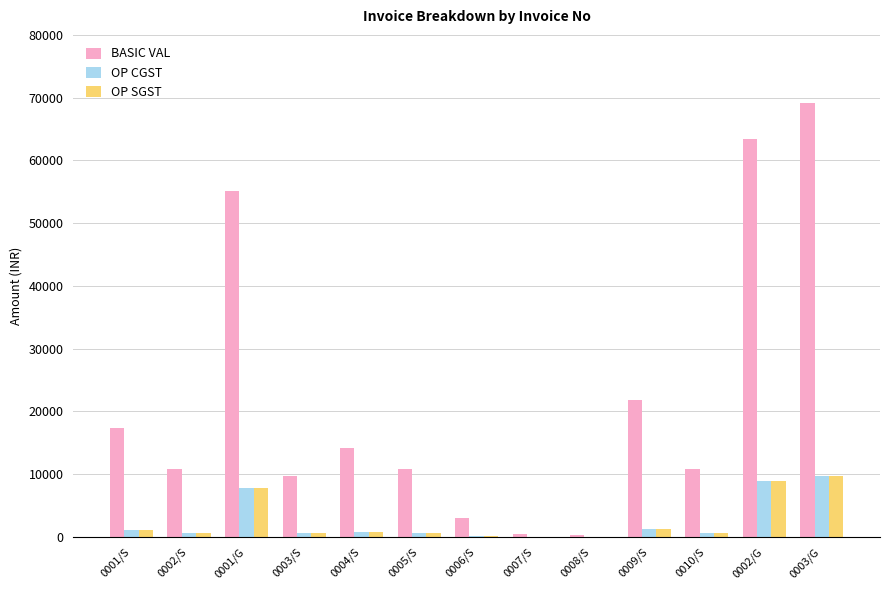

Which series changed the most between 0001/G and 0003/G?

BASIC VAL